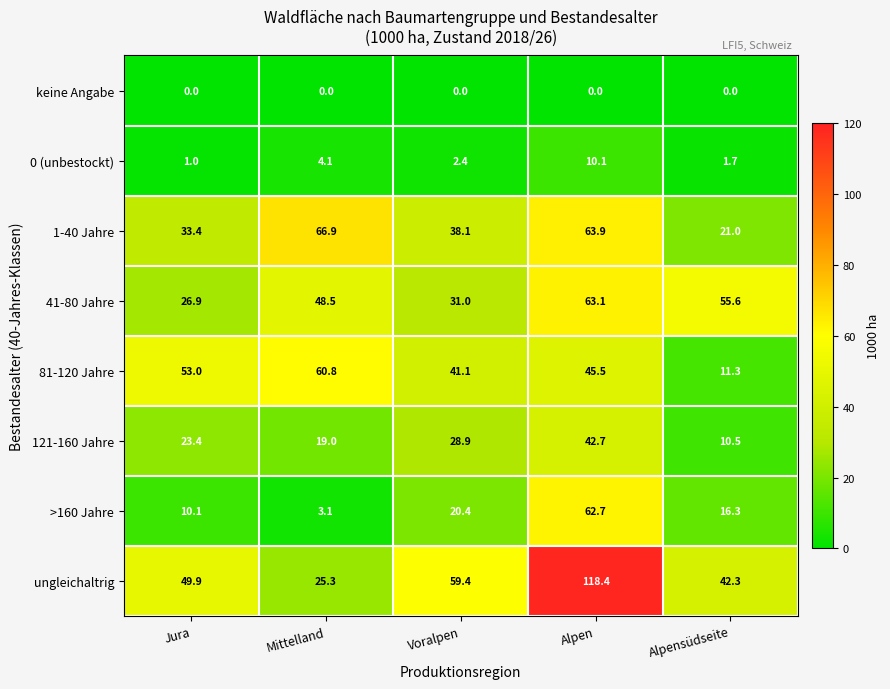

Rank the series at Alpen from highest to lowest value.

ungleichaltrig, 1-40 Jahre, 41-80 Jahre, >160 Jahre, 81-120 Jahre, 121-160 Jahre, 0 (unbestockt), keine Angabe